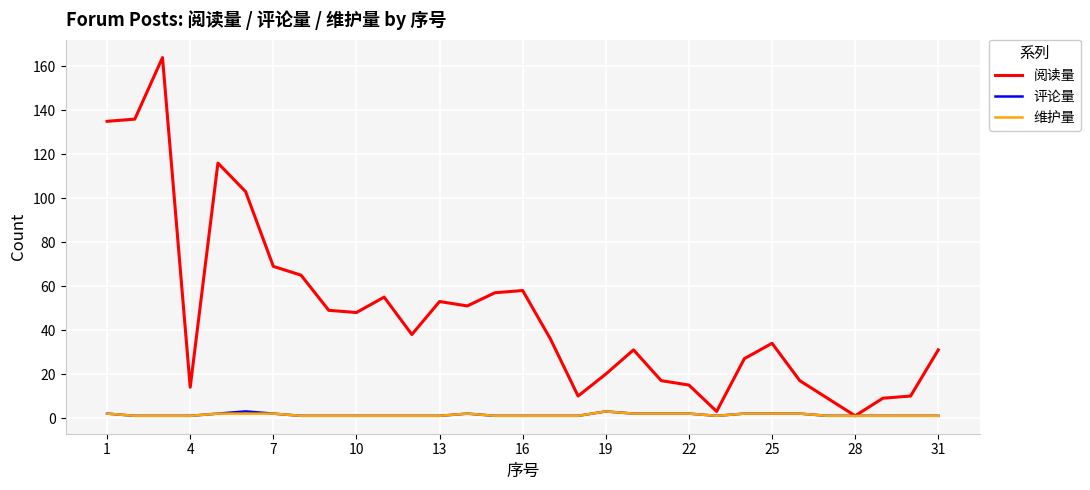

Count the number of categories in the chart.

31